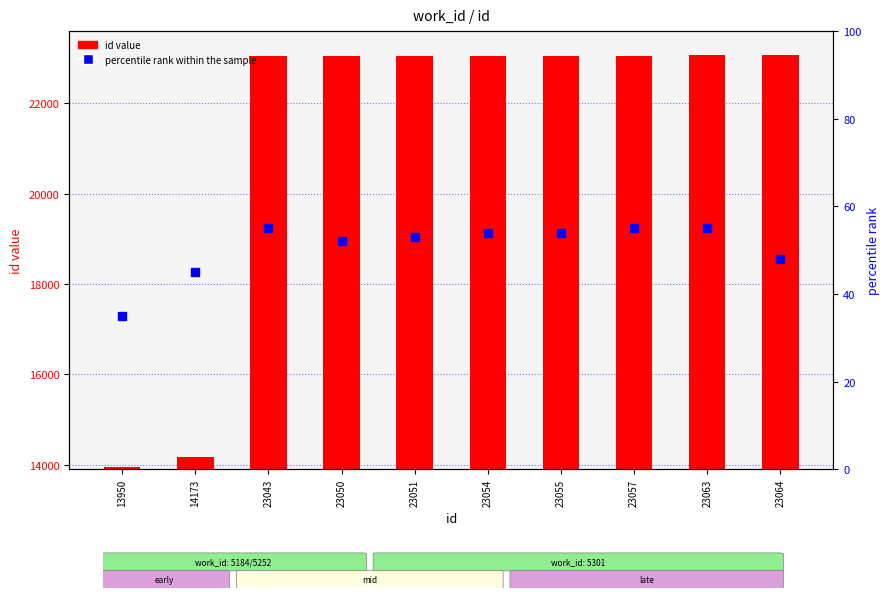

Where is id value nearest to the value 18507?

14173